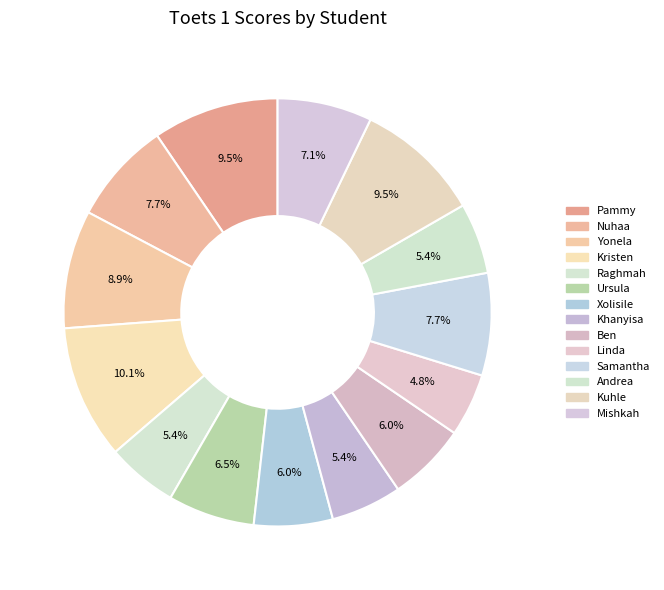

What is the ratio of the value at Kristen to the value at Xolisile?

1.7